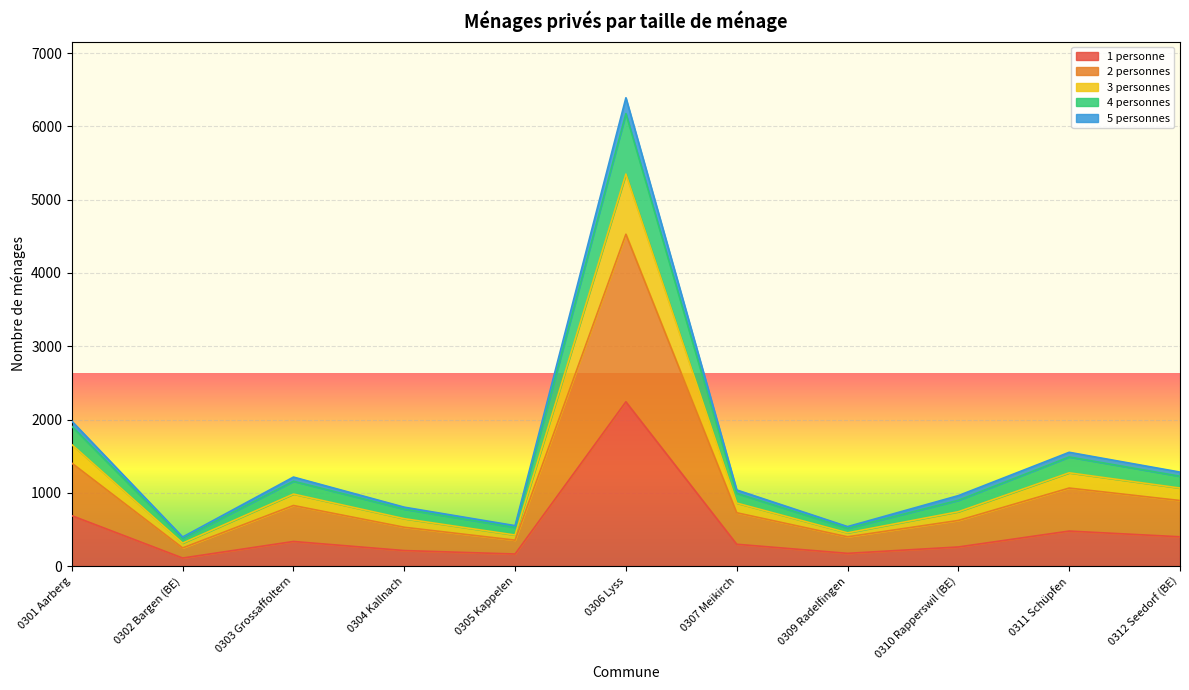

What is the smallest value displayed?

110